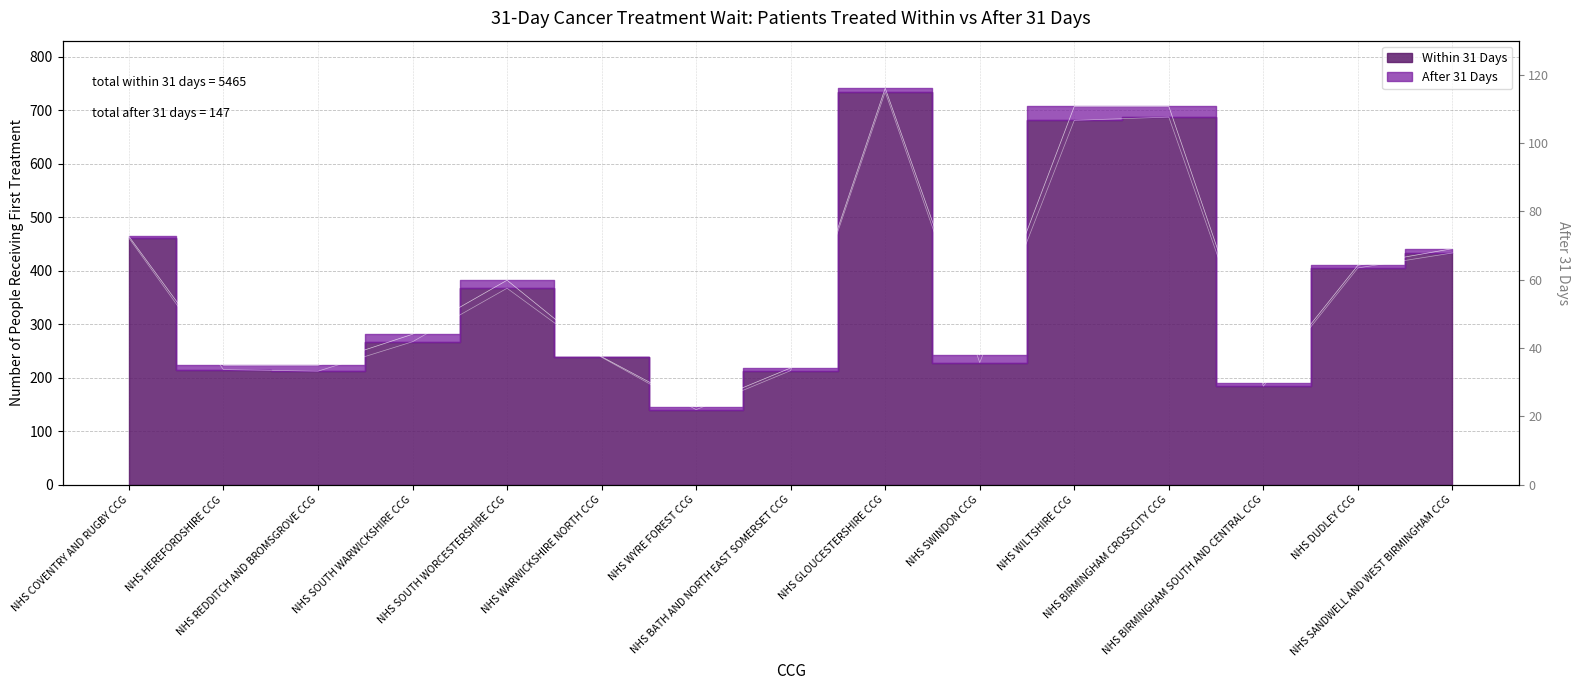

Reading right to left, list all the values displayed in this chart.

NHS SANDWELL AND WEST BIRMINGHAM CCG=433	NHS DUDLEY CCG=405	NHS BIRMINGHAM SOUTH AND CENTRAL CCG=184	NHS BIRMINGHAM CROSSCITY CCG=687	NHS WILTSHIRE CCG=681	NHS SWINDON CCG=228	NHS GLOUCESTERSHIRE CCG=734	NHS BATH AND NORTH EAST SOMERSET CCG=213	NHS WYRE FOREST CCG=140	NHS WARWICKSHIRE NORTH CCG=238	NHS SOUTH WORCESTERSHIRE CCG=367	NHS SOUTH WARWICKSHIRE CCG=267	NHS REDDITCH AND BROMSGROVE CCG=212	NHS HEREFORDSHIRE CCG=215	NHS COVENTRY AND RUGBY CCG=461